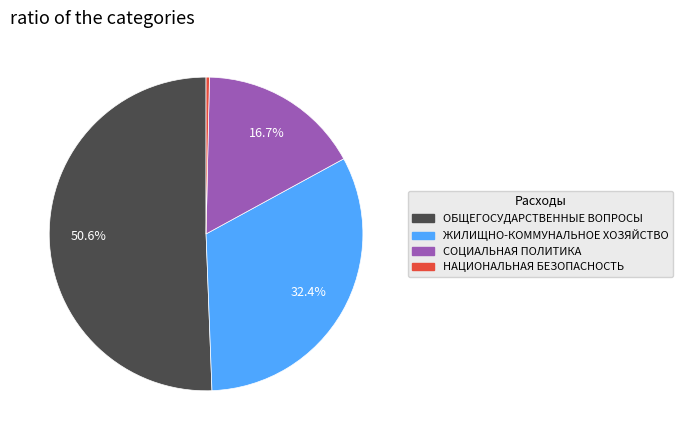

Is there a majority slice in this chart?

Yes